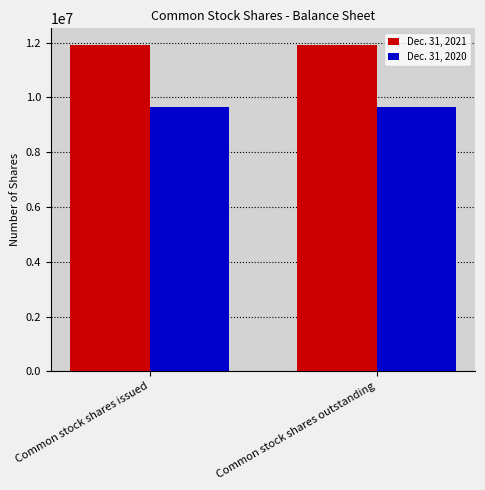

True or false: Dec. 31, 2020 has a value of 9639268 at Common stock shares outstanding.

True